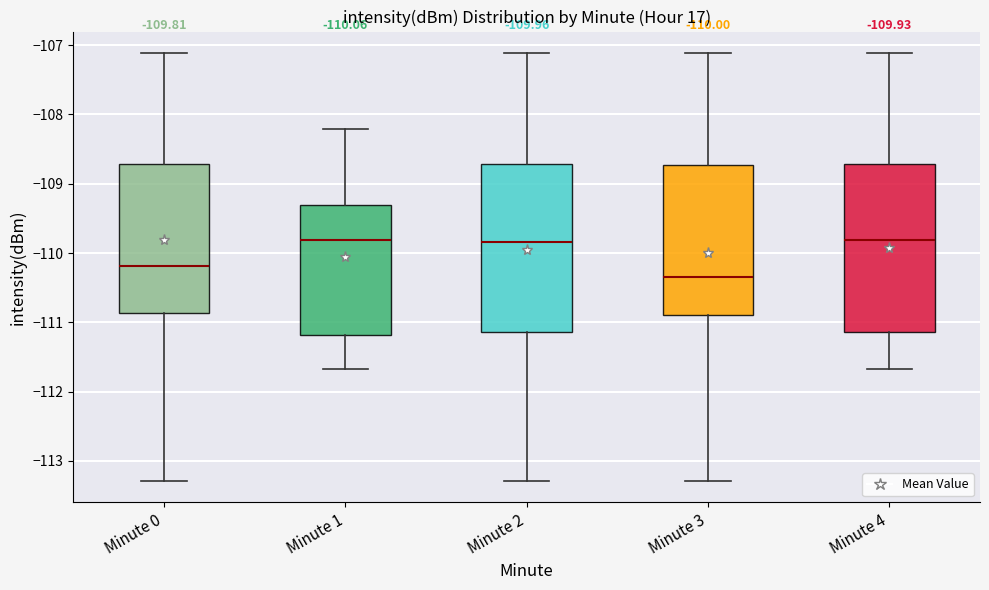

Which box's median line is the lowest?

Minute 3